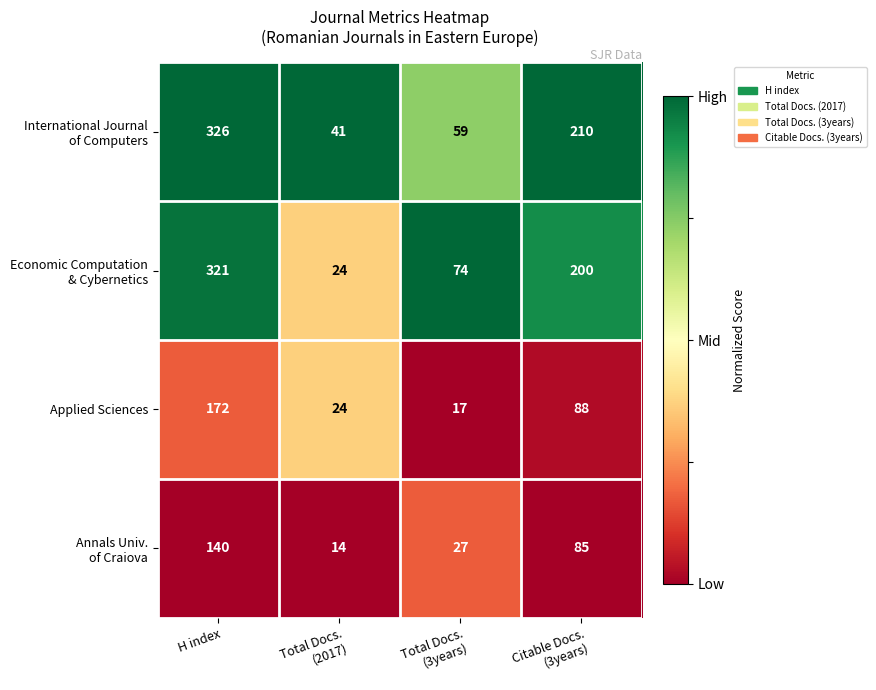

At which category is the sum across all series the highest?

H index